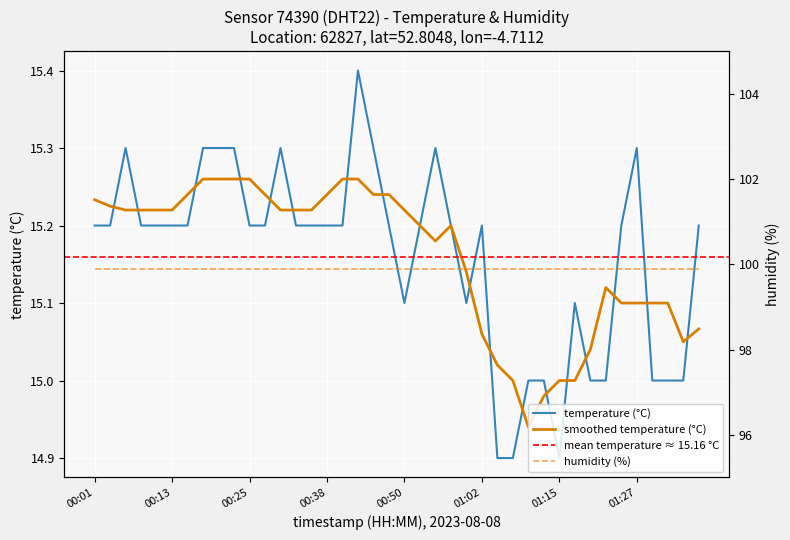

The value at 01:27 is 15.3. True or false?

True